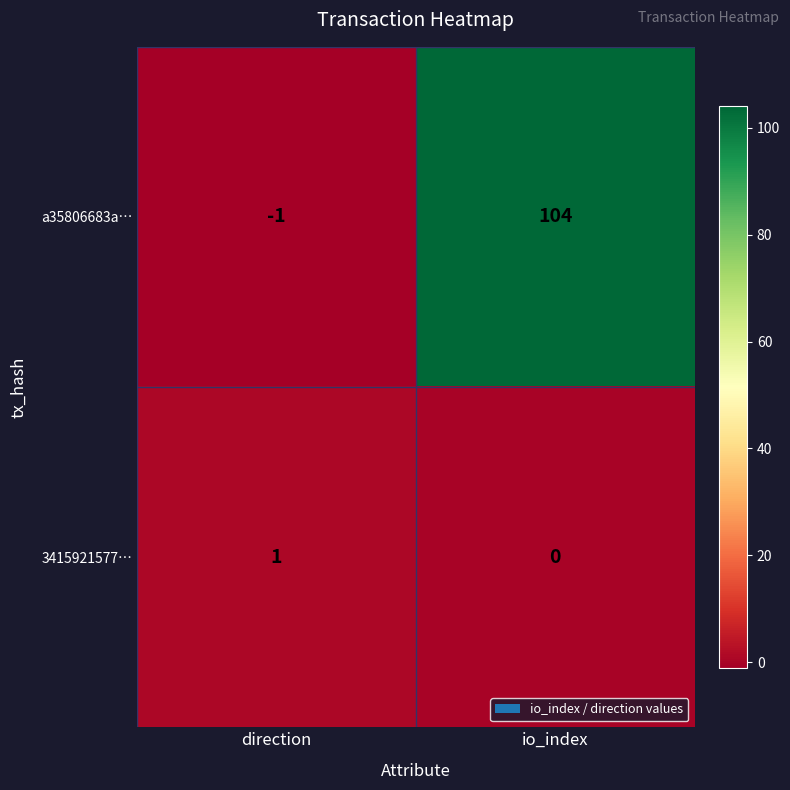

What is the spread (max minus min) of values at direction?

2